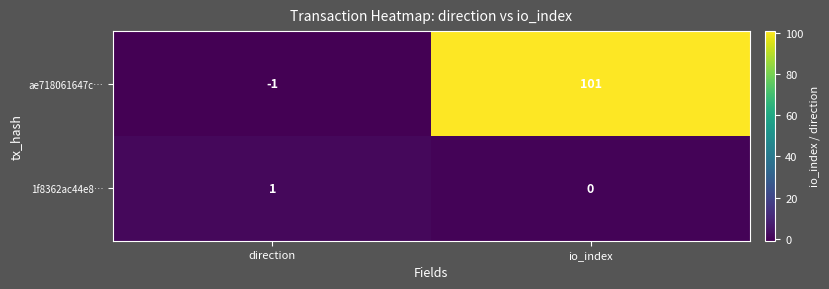

Read the ae718061647c… value at io_index, to the nearest 5.

100